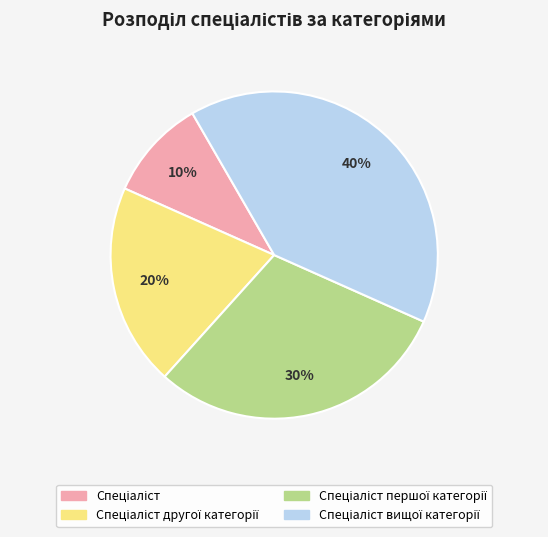

To the nearest percent, what is the average slice percentage?

25%